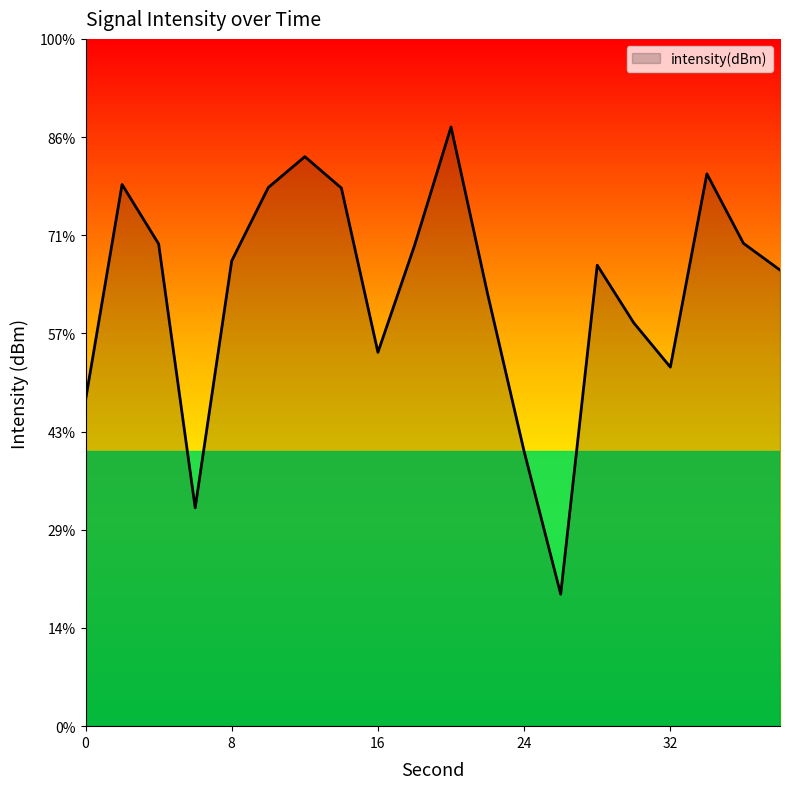

The value at 38 is -121.8. True or false?

True